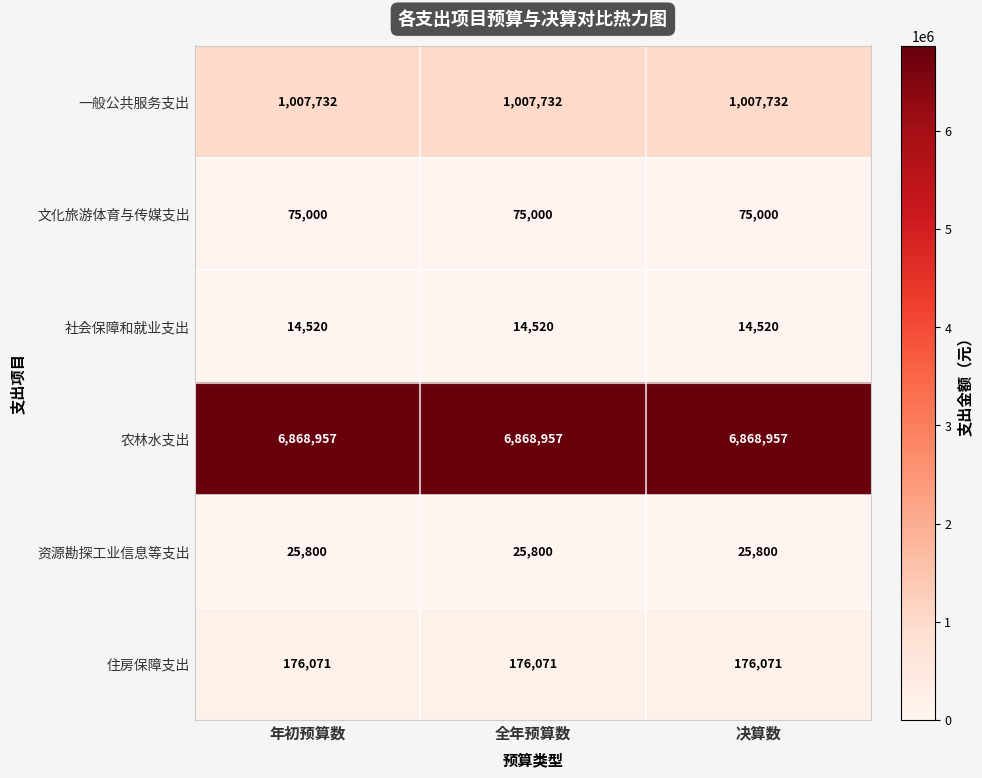

Which series has the largest total across all categories?

农林水支出